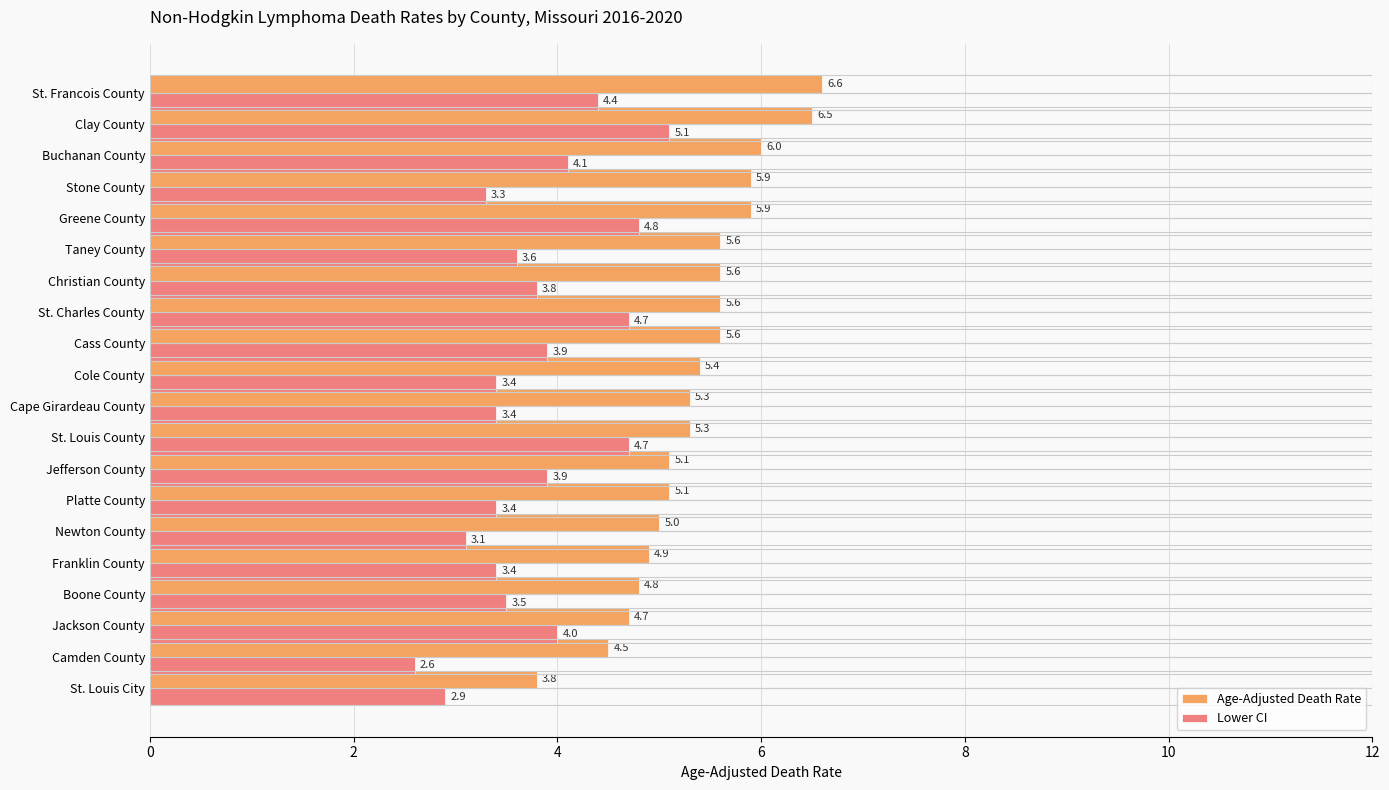

How many data points in Lower CI are less than 3?

2